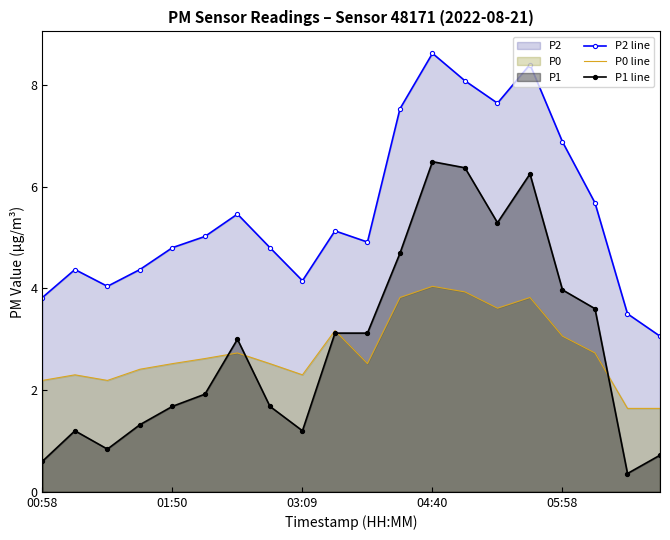

How many data points in P0 line are above 2?

18